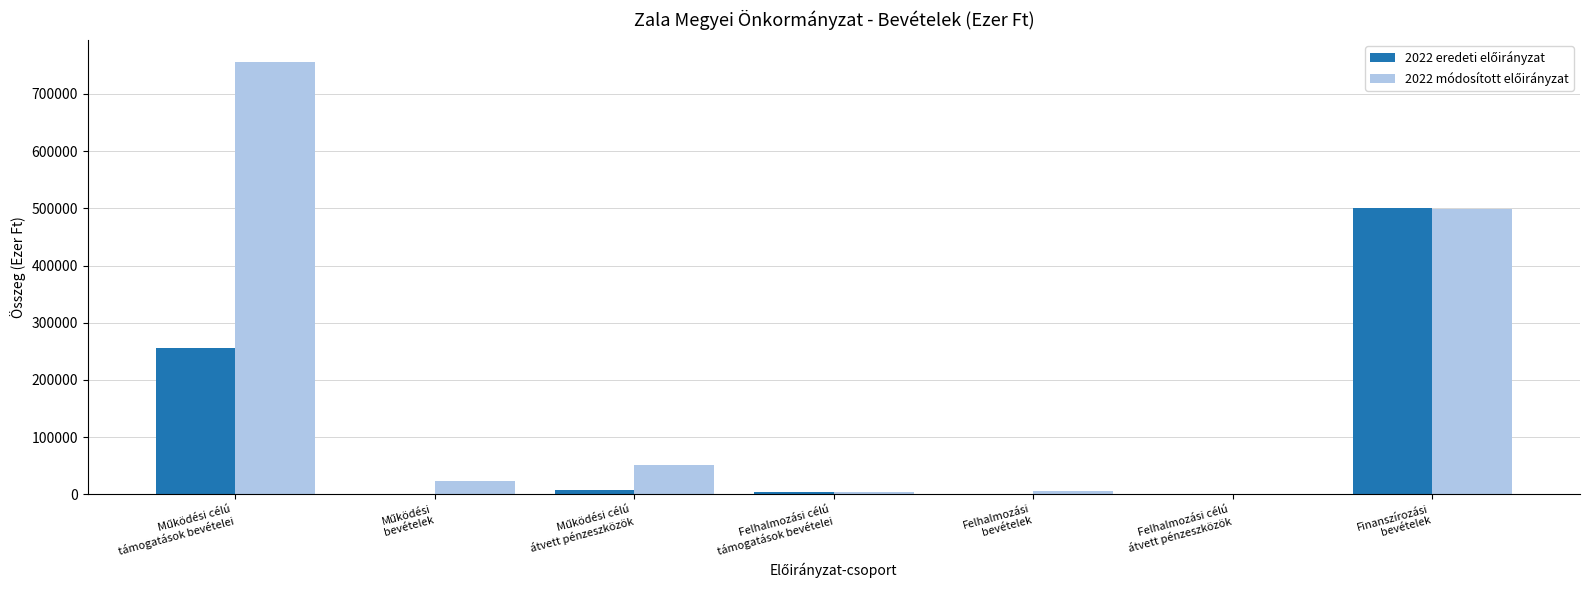

Are the bars grouped side by side (vs. stacked)?

Yes